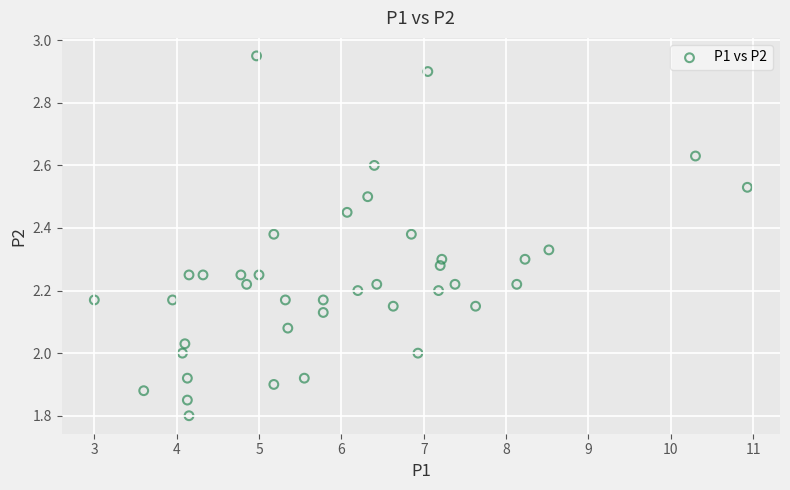

What is the range of X values (max minus min)?

7.9